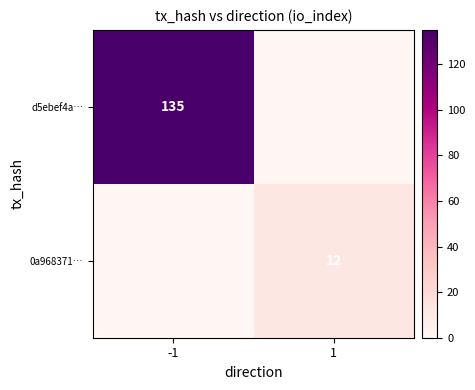

What is the sum of the d5ebef4a… values at -1 and 1?

135